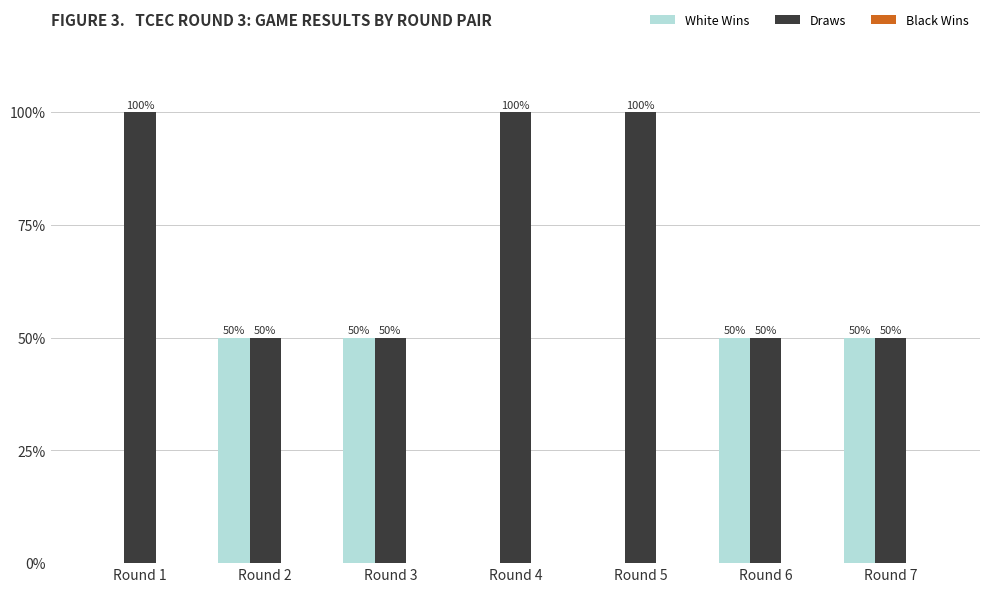

What is the approximate value of Draws at Round 7?

50